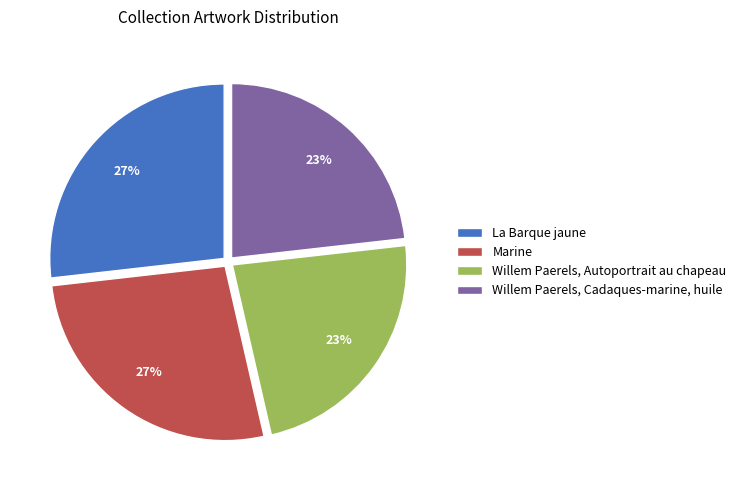

What percentage is the La Barque jaune slice, to the nearest percent?

27%